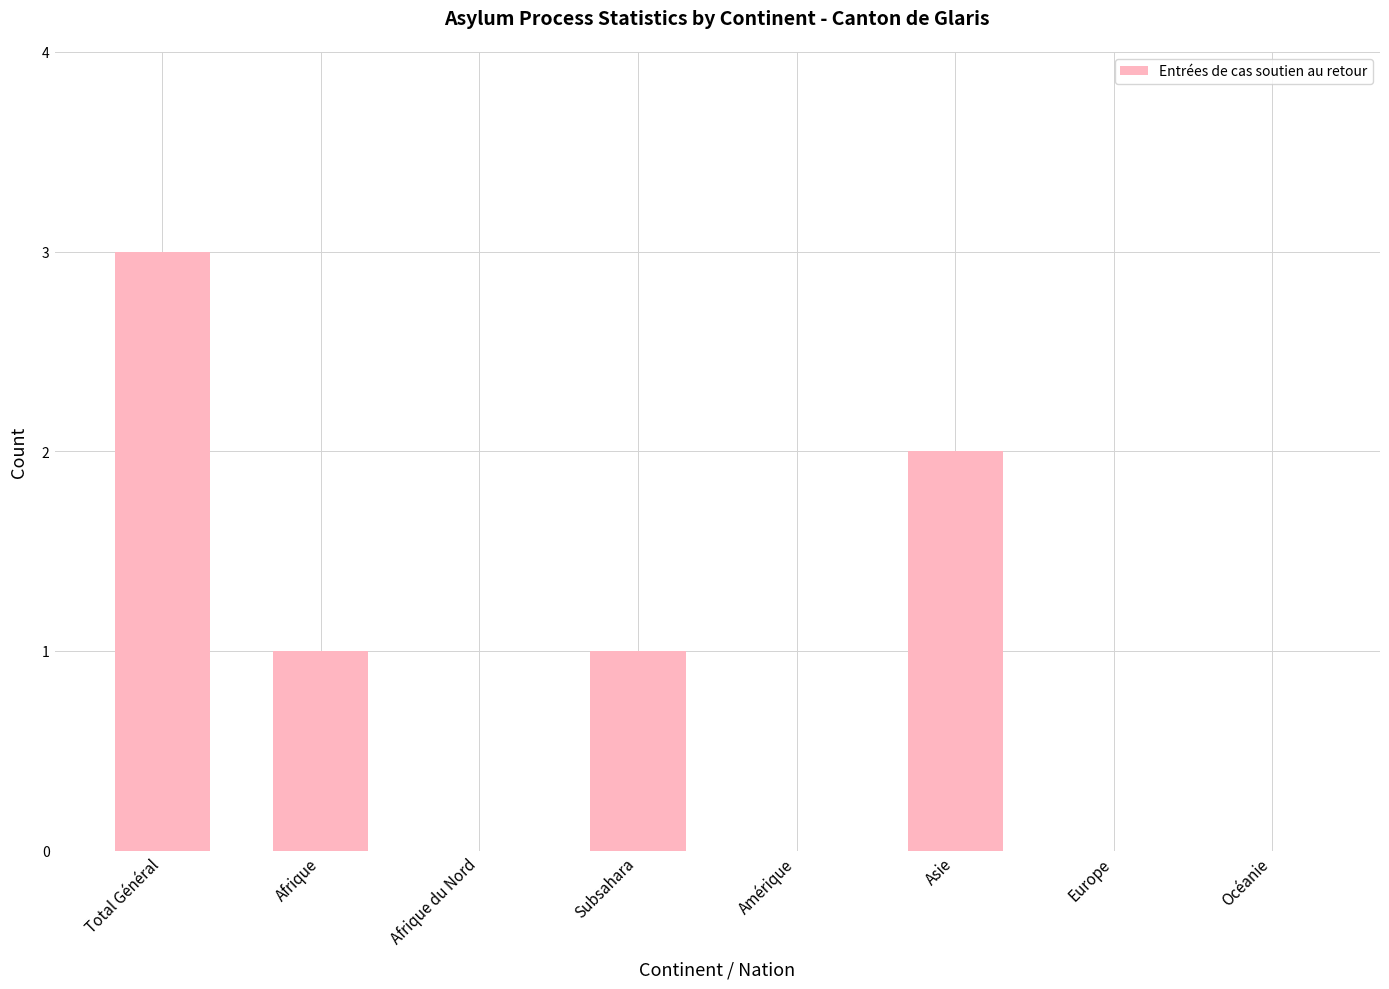

What value does the data have at Total Général?

3